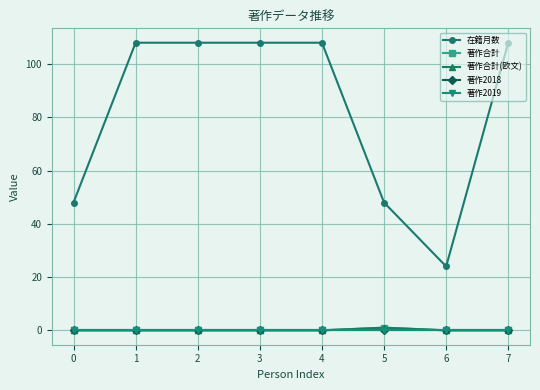

What is the difference between the maximum and minimum values in the 著作合計 series?

1